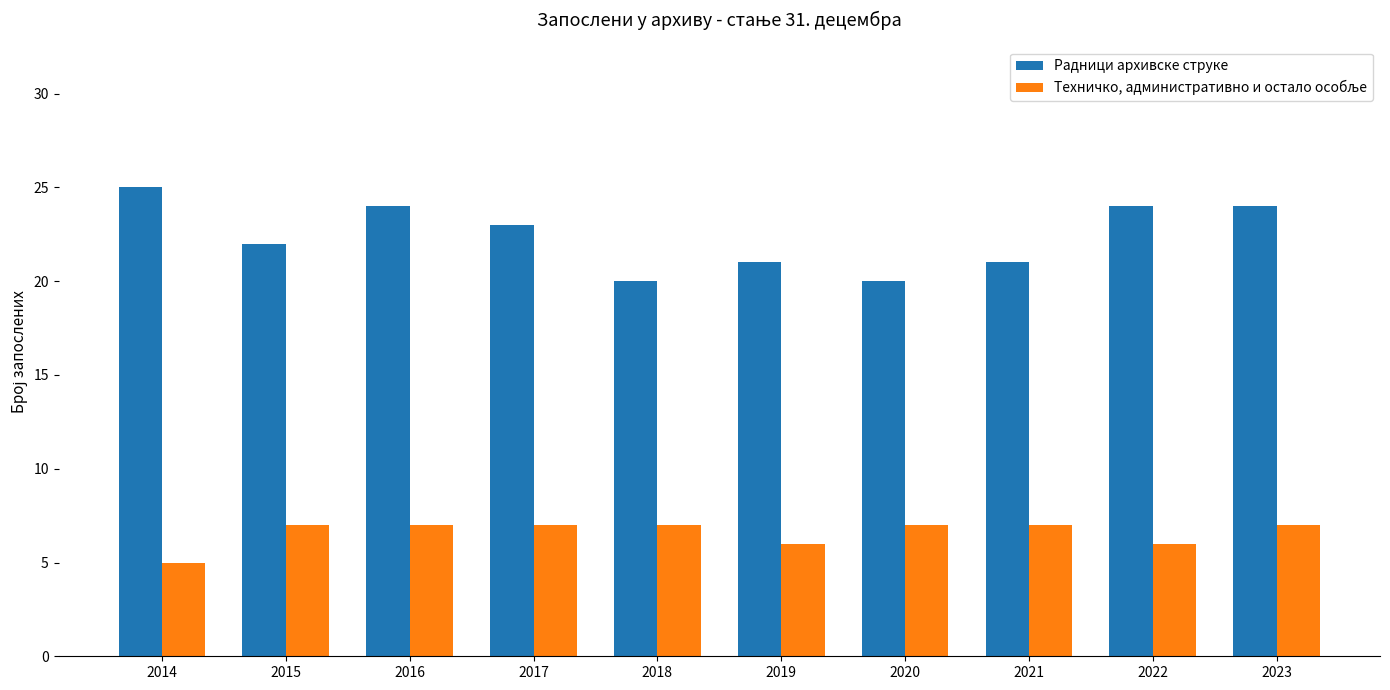

What is the spread (max minus min) of values at 2015?

15